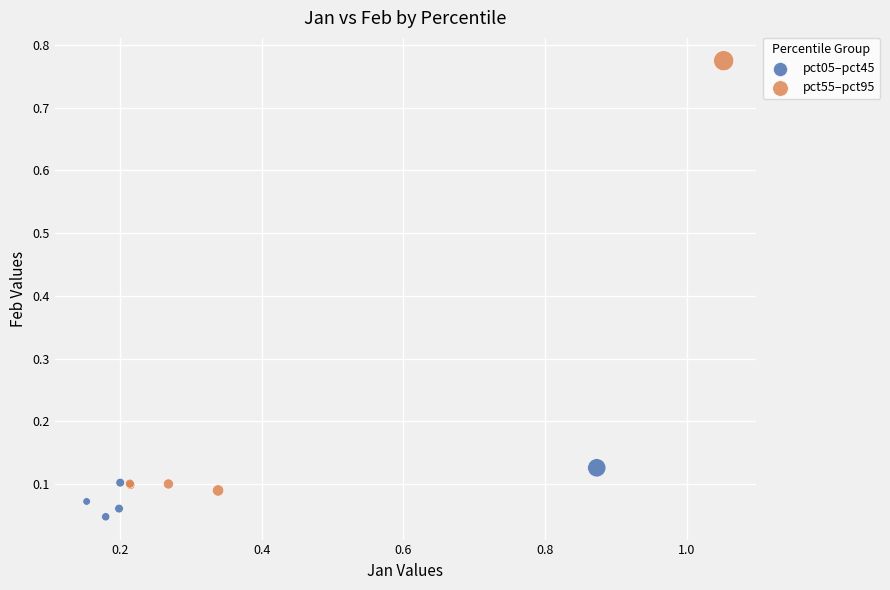

Which series has the largest Y range (max minus min)?

pct55–pct95